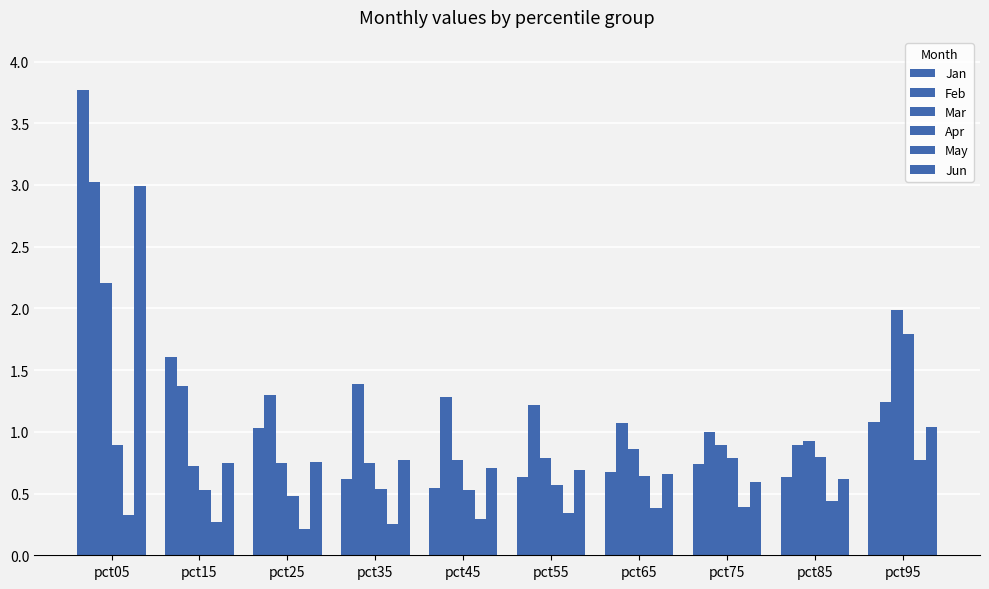

What is the lowest value of the Jan series?

0.5